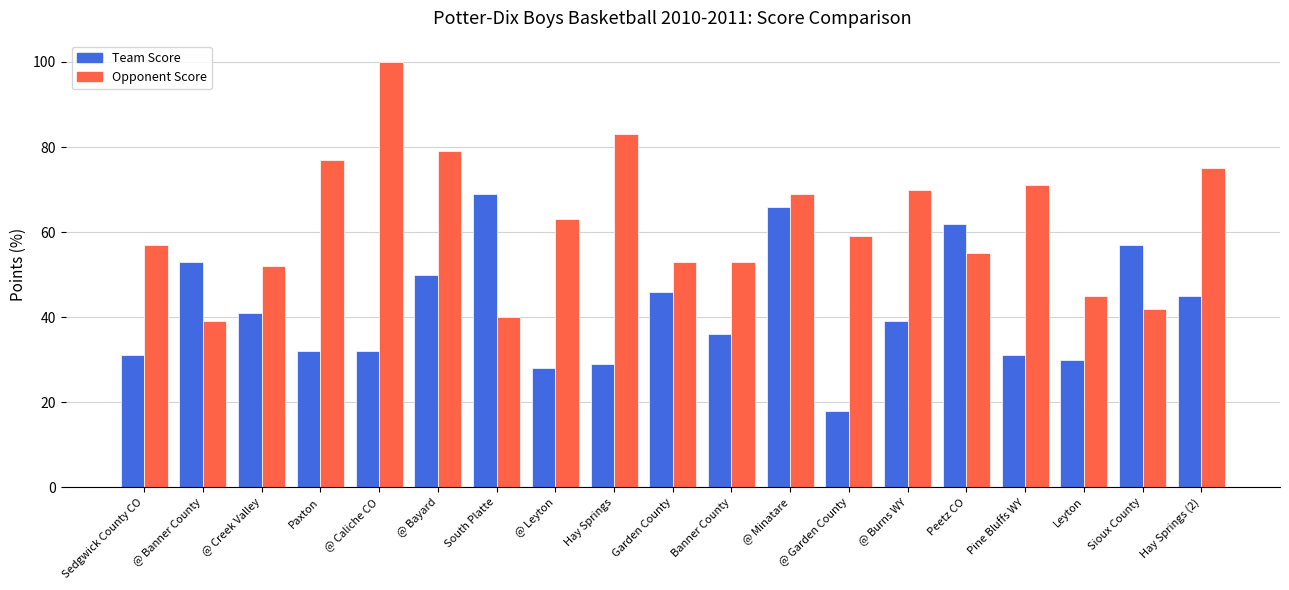

Is it true that Team Score equals 45 at Hay Springs (2)?

True